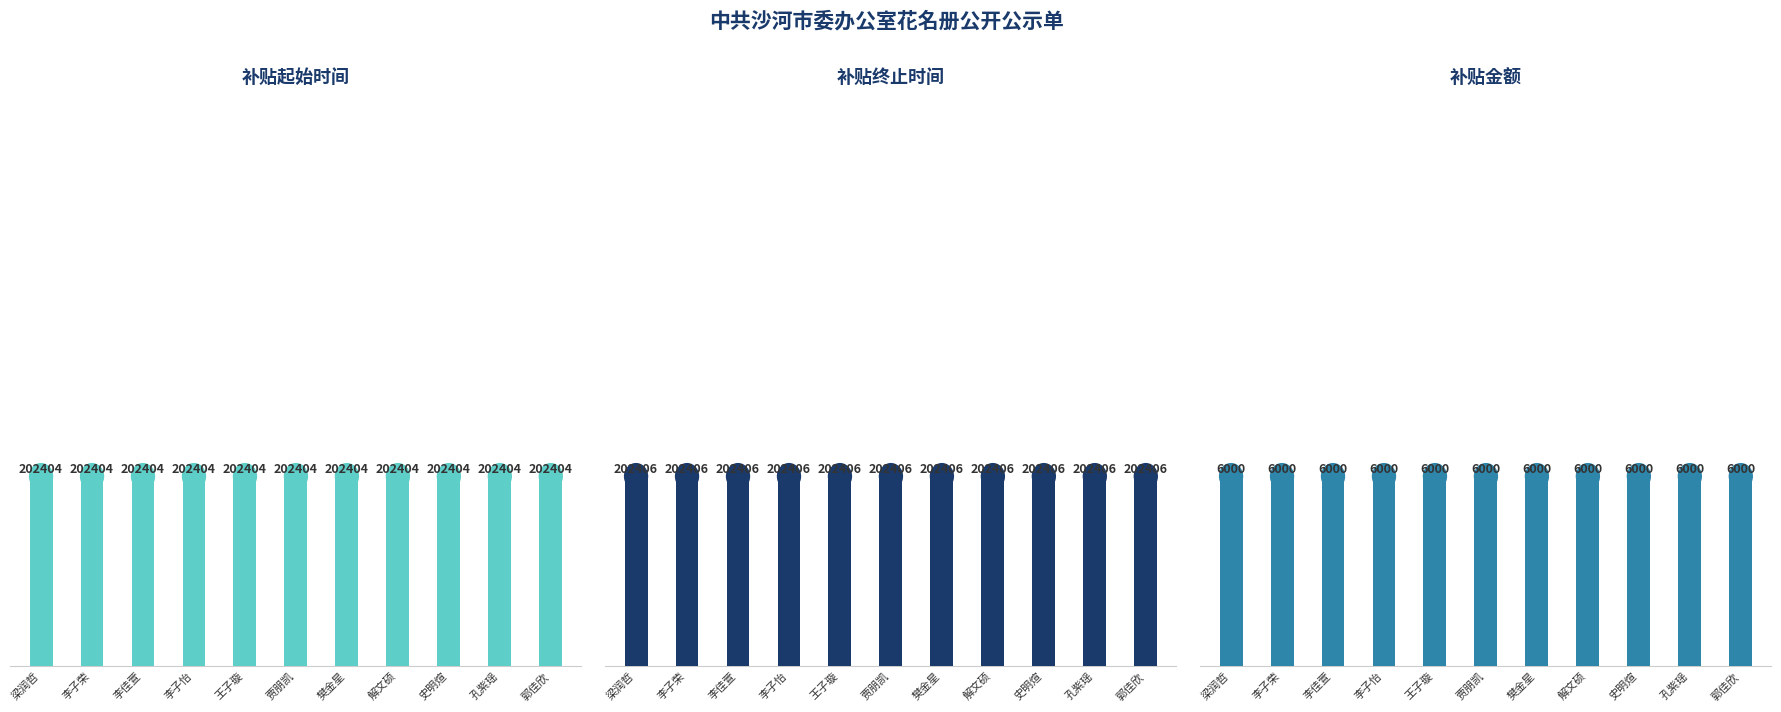

What is the lowest value of the 补贴起始时间 series?

202404